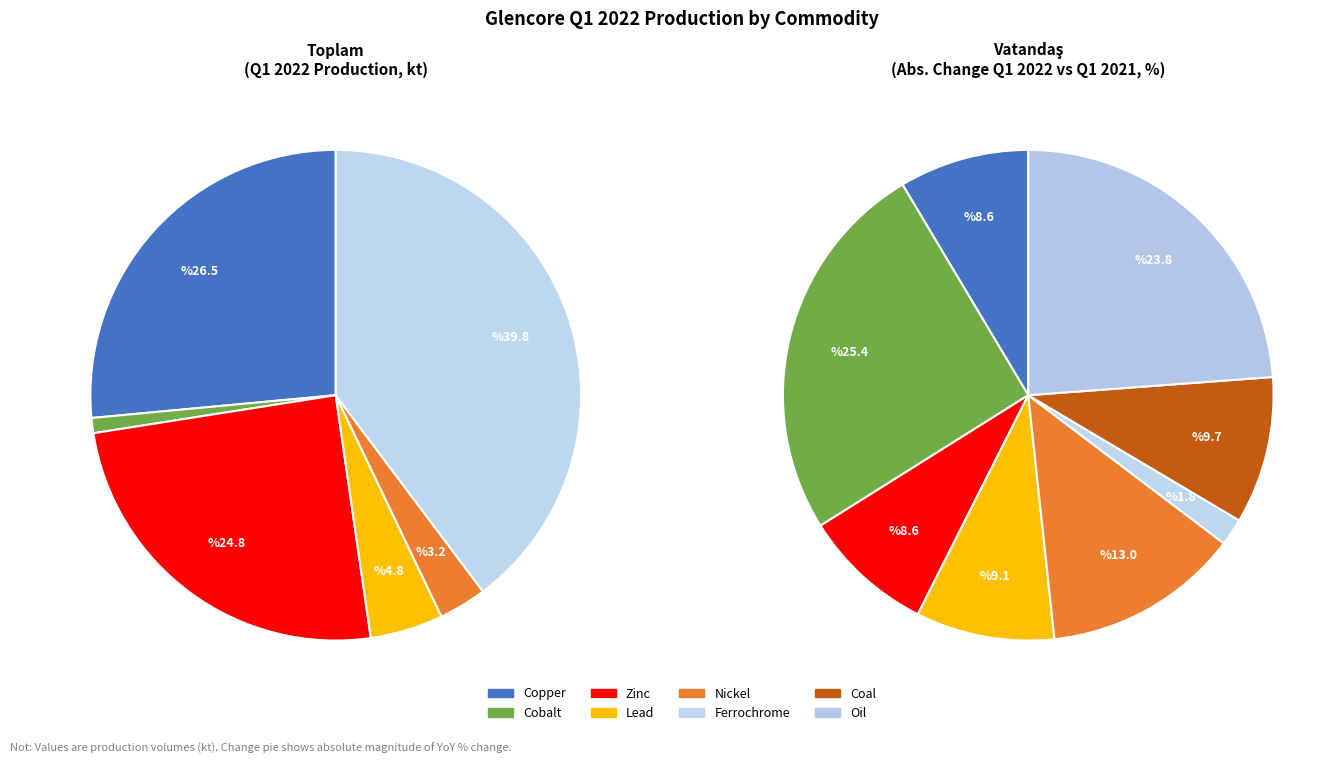

The Gold slice represents 1% of the pie. True or false?

False